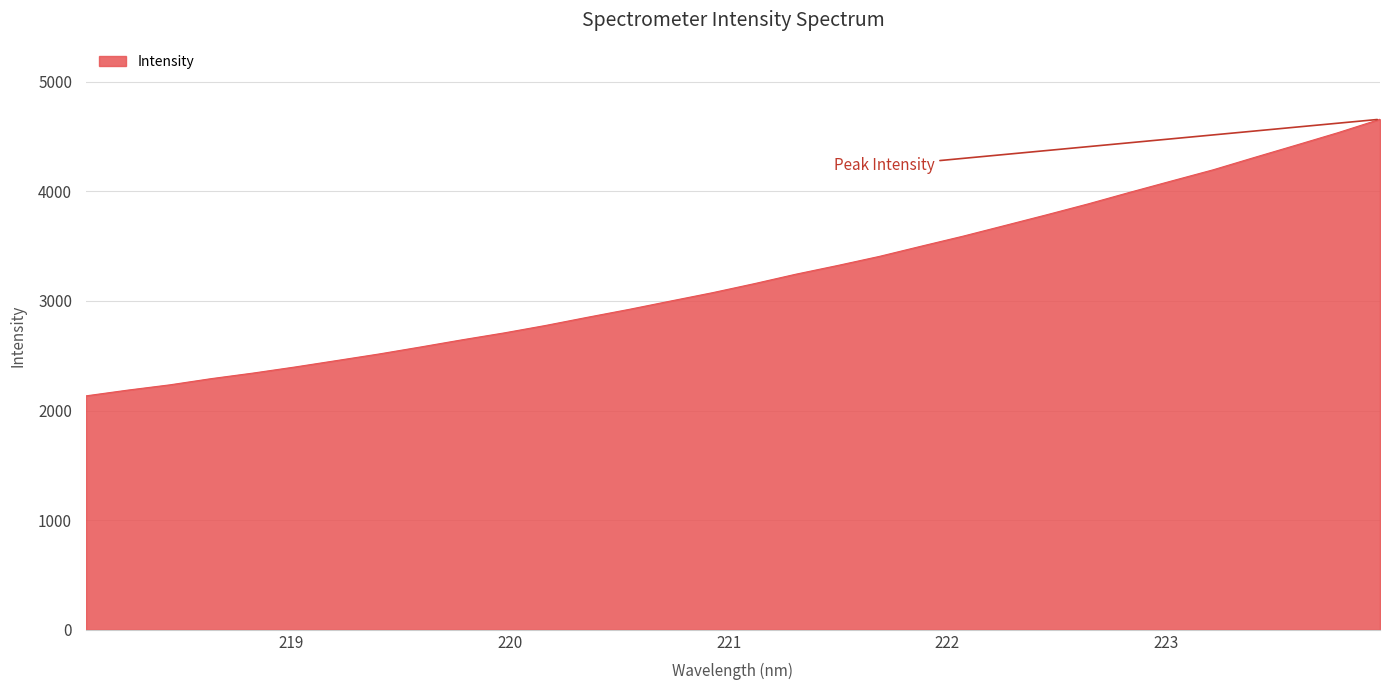

What is the greatest value displayed?

4657.2